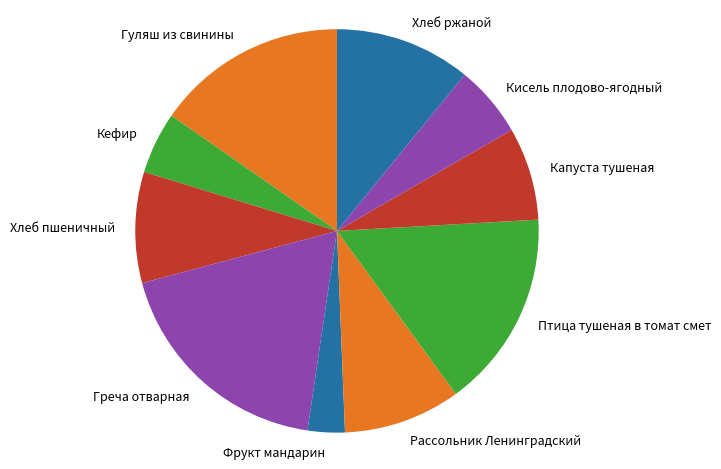

Rank the categories by value from highest to lowest.

Греча отварная, Птица тушеная в томат смет, Гуляш из свинины, Хлеб ржаной, Рассольник Ленинградский, Хлеб пшеничный, Капуста тушеная, Кисель плодово-ягодный, Кефир, Фрукт мандарин